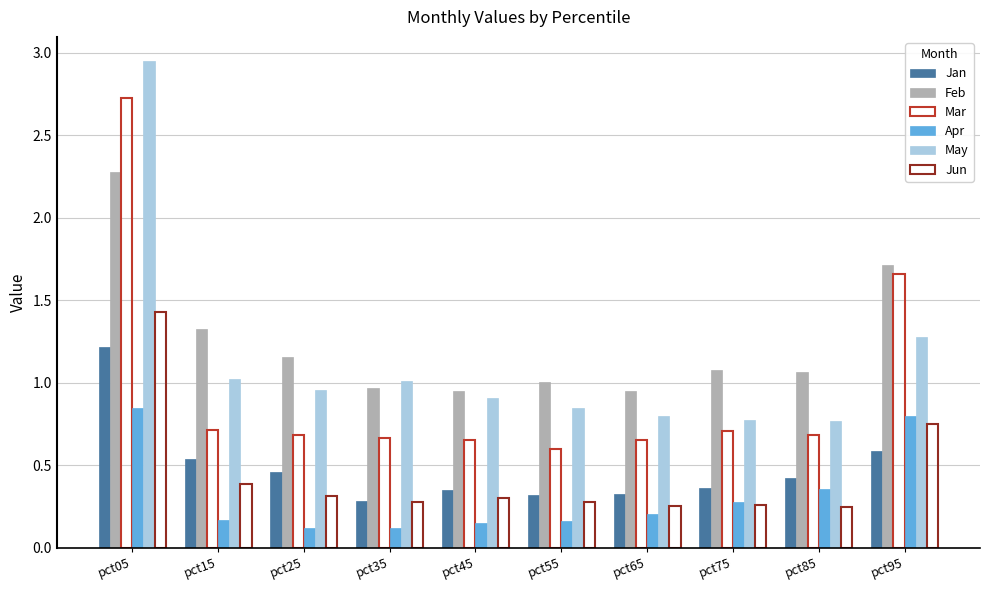

Are the bars grouped side by side (vs. stacked)?

Yes